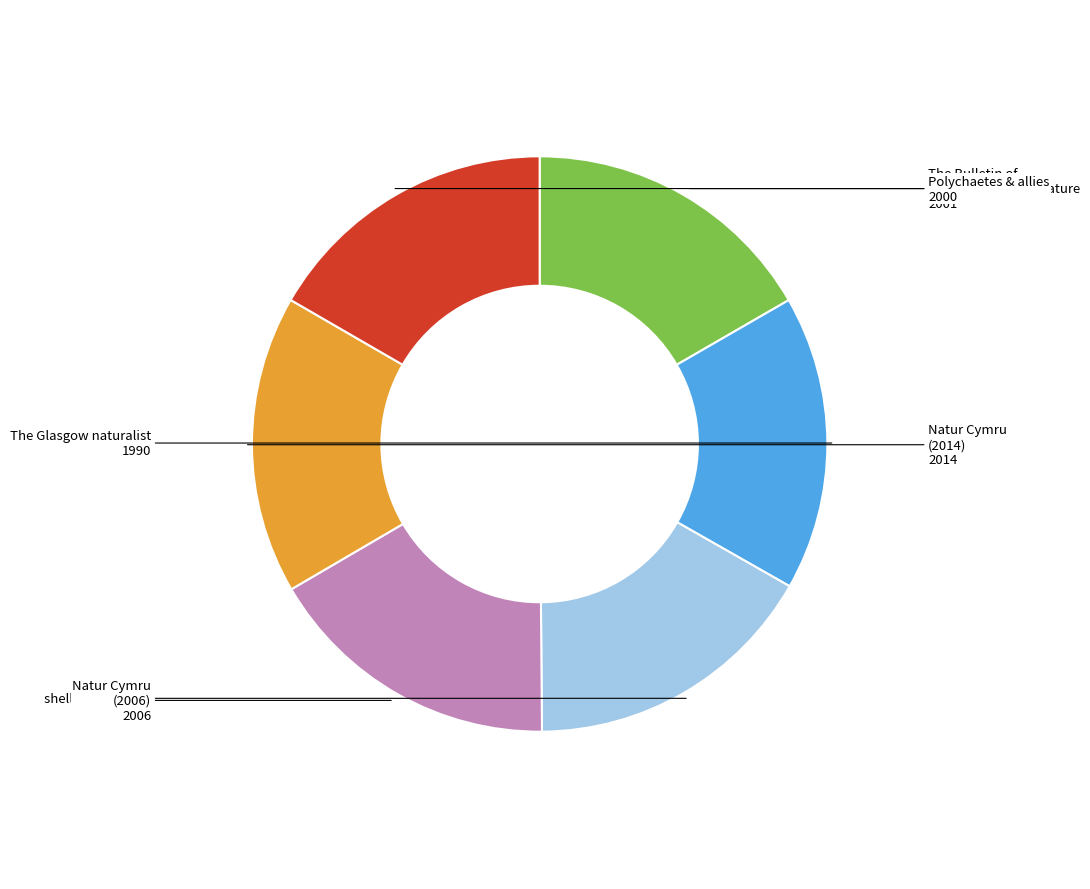

Is there a majority slice in this chart?

No